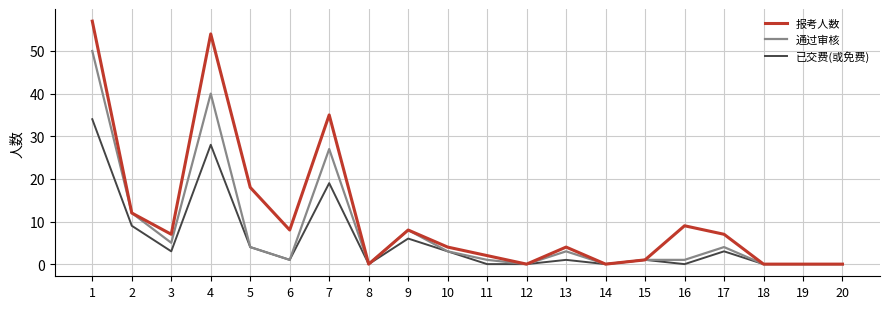

List the series in order of their peak value, lowest first.

已交费(或免费), 通过审核, 报考人数